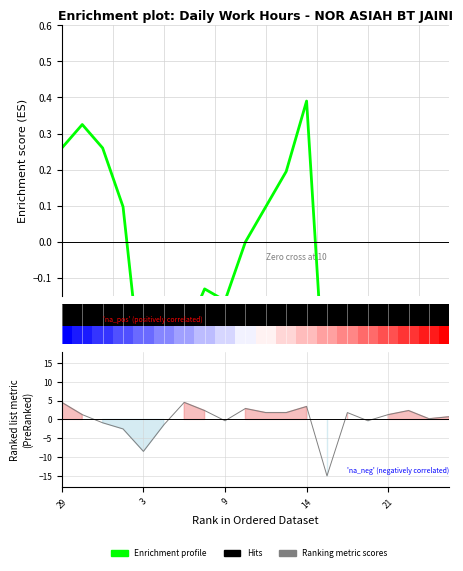

What is the maximum value shown in the chart?

0.4